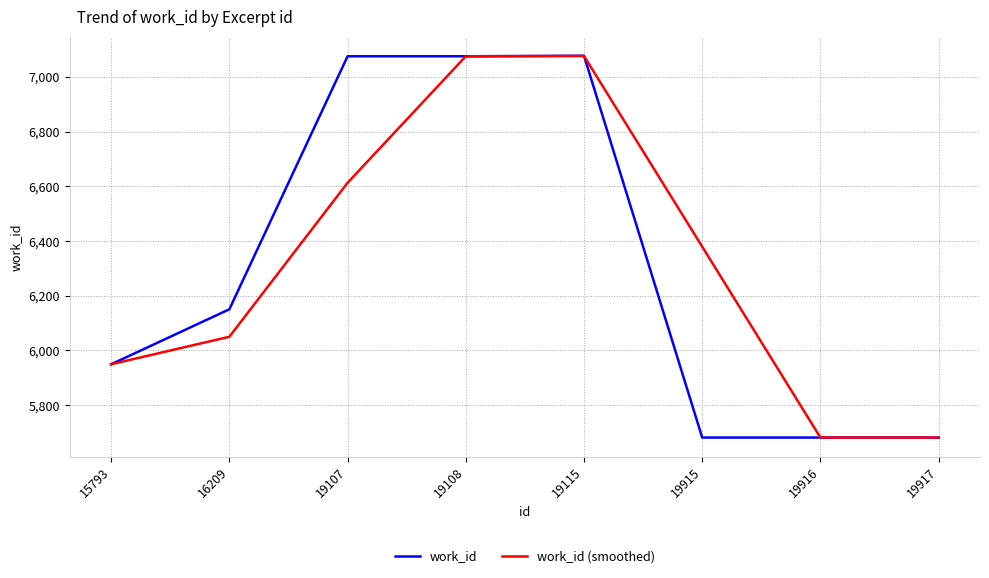

Which series changed the most between 16209 and 19917?

work_id